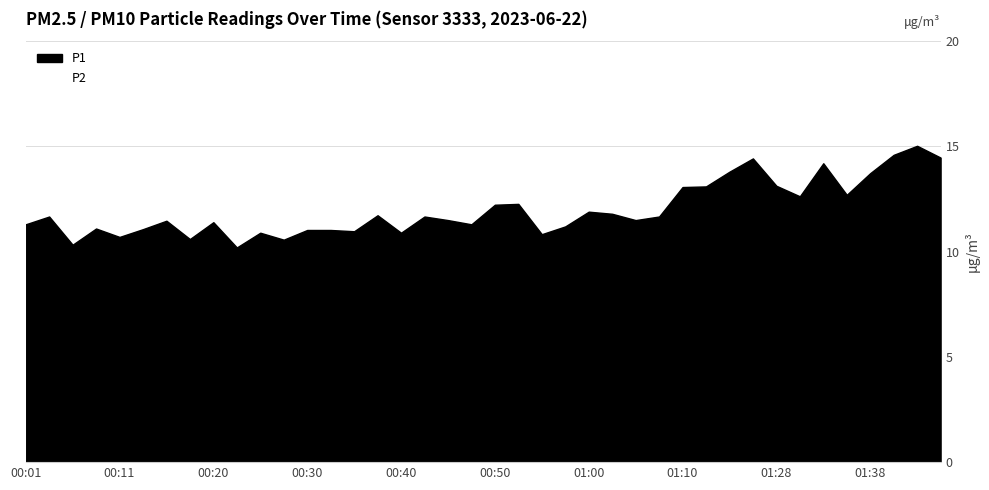

Which category has the highest value across all series?

01:43